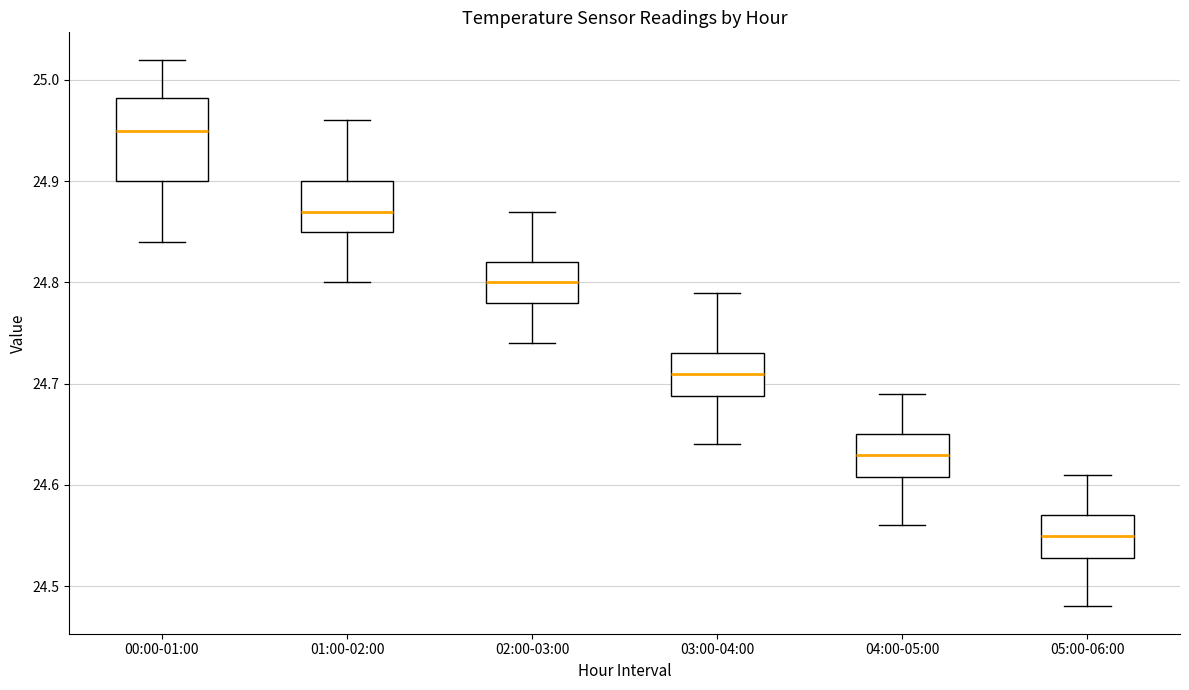

Where is the upper edge of the box for 05:00-06:00 on the y-axis? The values are not printed on the chart, so give them approximately, as read against the axis.

24.57